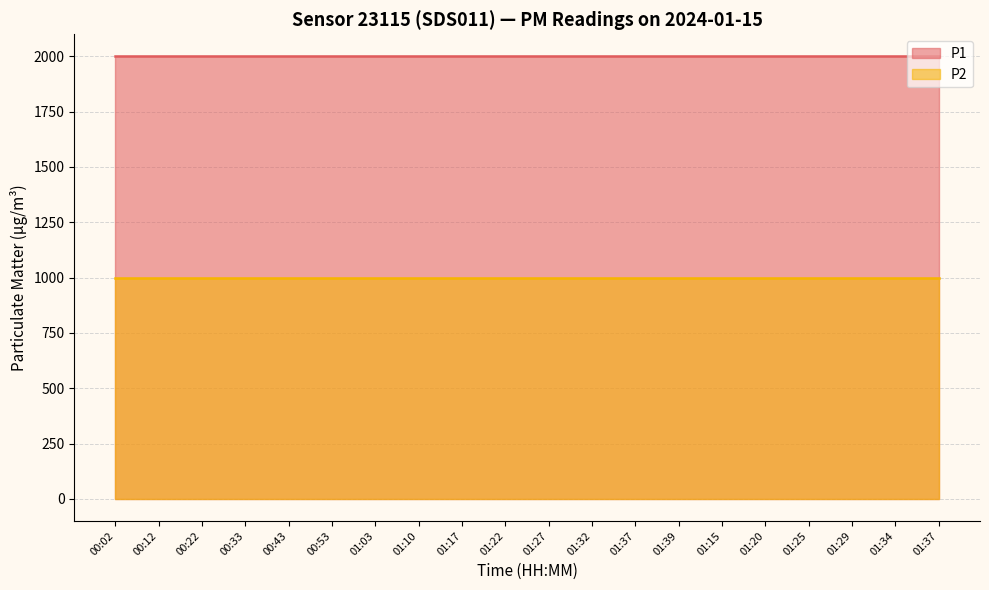

At how many categories does at least one series exceed 1182?

20